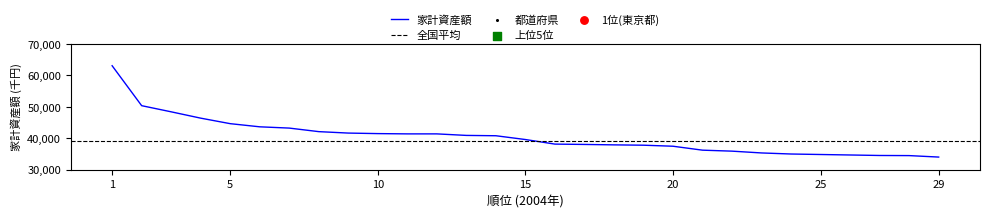

What is the change in value from 17 to 26?

-3357